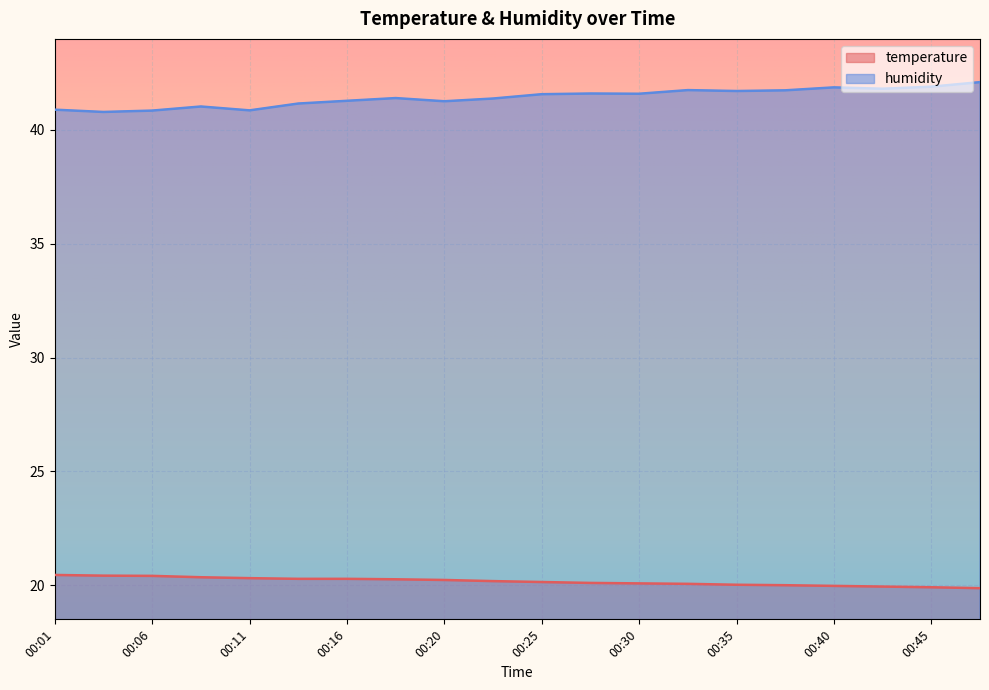

What is the difference between the maximum and second lowest values in the humidity series?

1.2